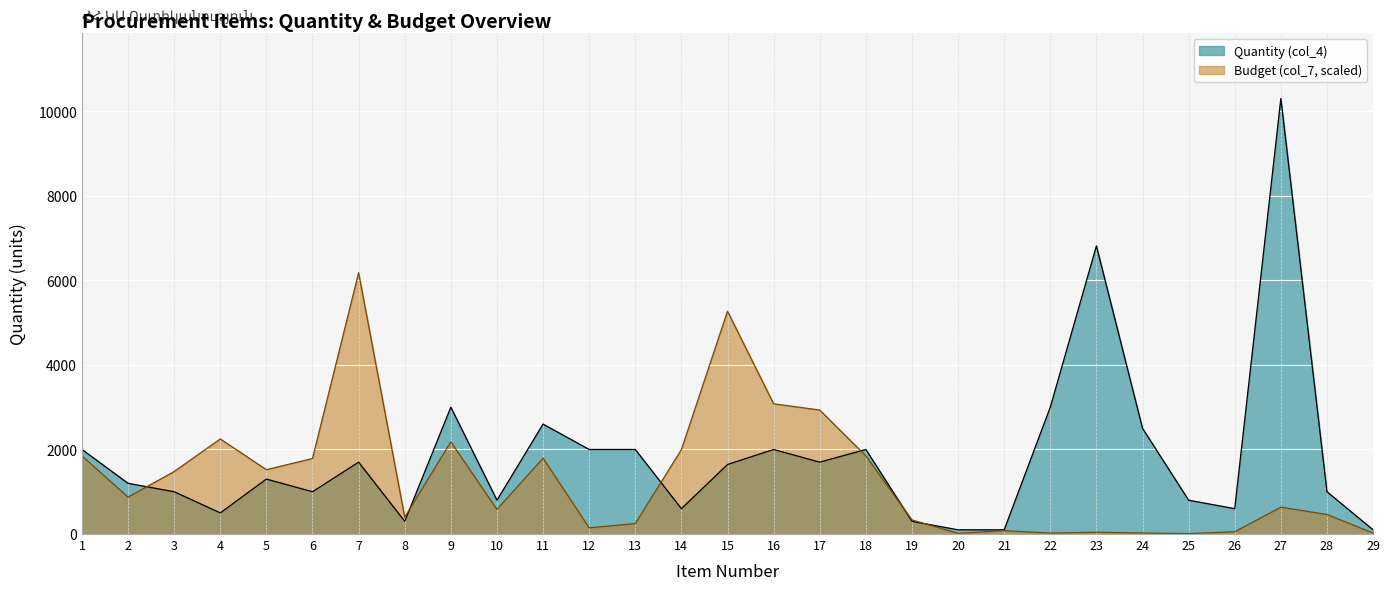

What is the difference between the Budget (col_7, M AMD) values at 23 and 18?

1806.5